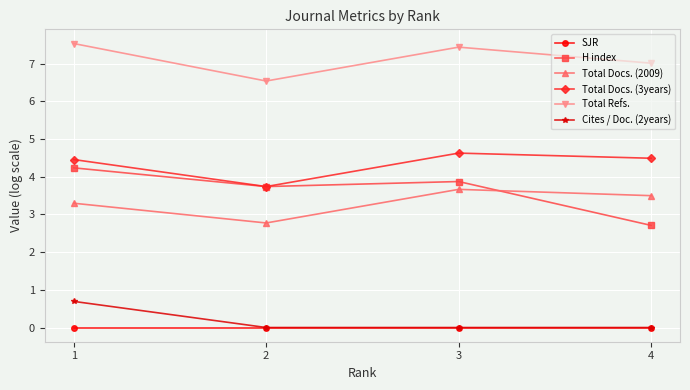

At 1, list the series in order from largest to smallest.

Total Refs., Total Docs. (3years), H index, Total Docs. (2009), Cites / Doc. (2years), SJR